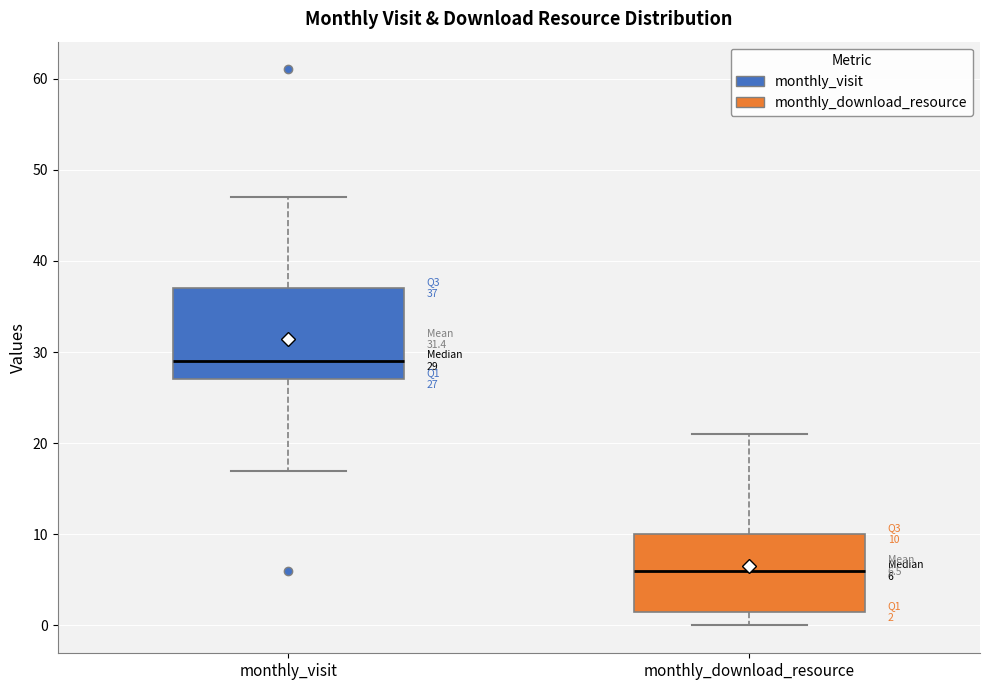

Which box's median line is the highest?

monthly_visit